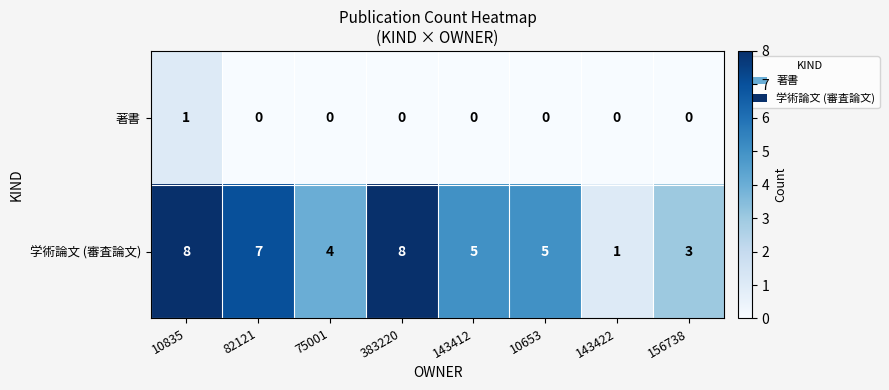

Which series has the largest total across all categories?

学術論文 (審査論文)